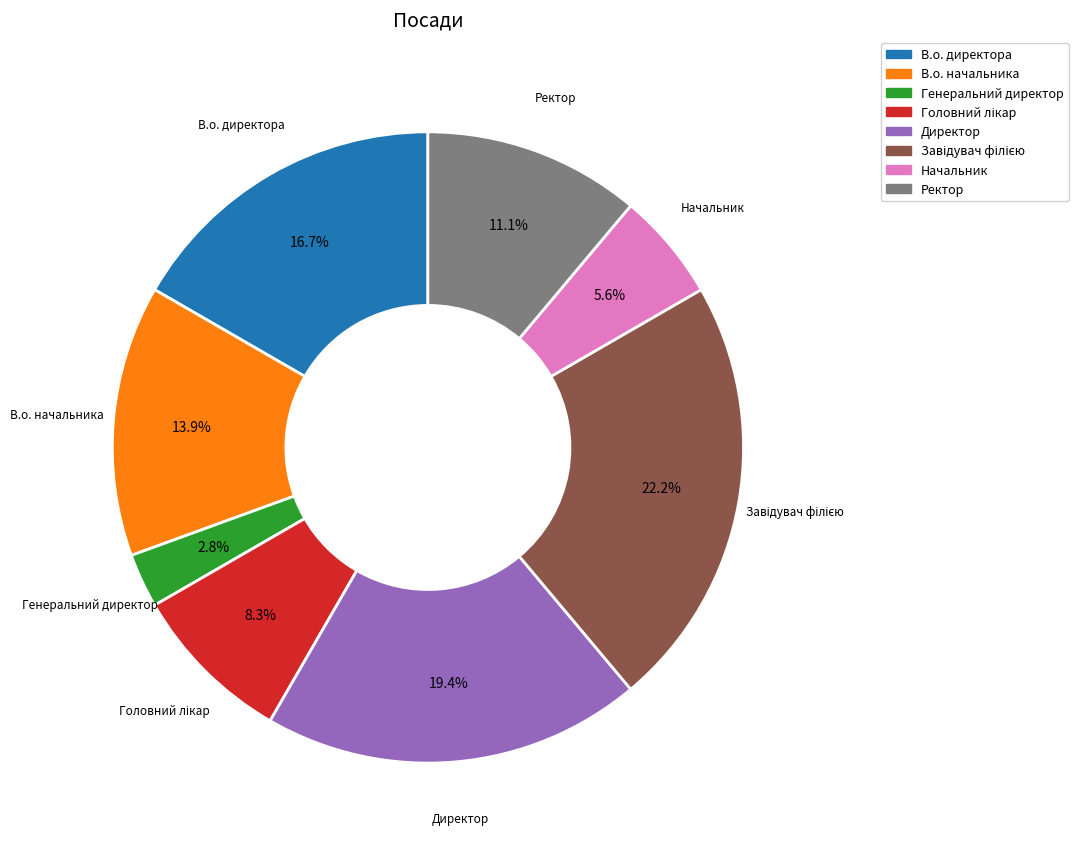

Which slice is the smallest?

Генеральний директор